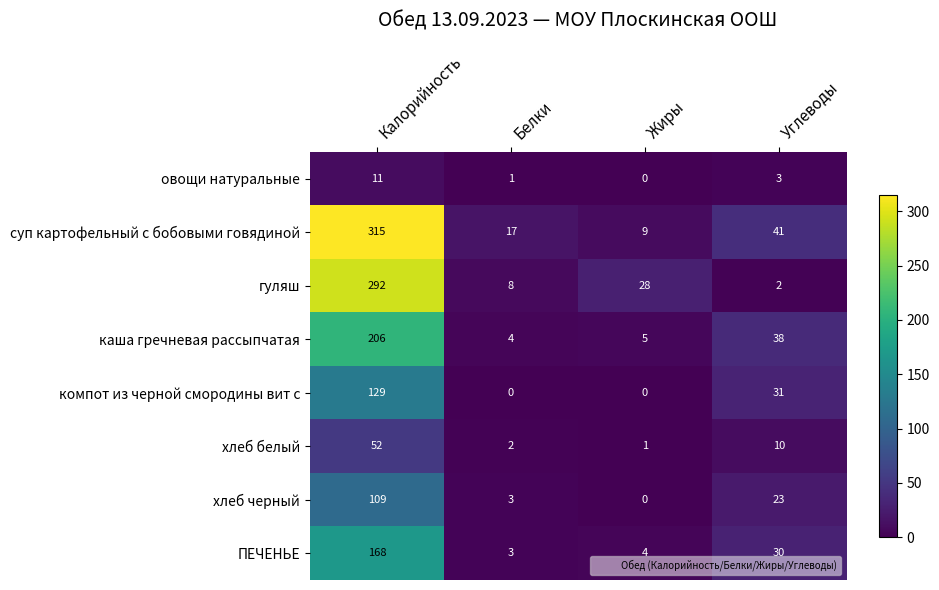

At which label is суп картофельный с бобовыми говядиной closest to 162?

Углеводы